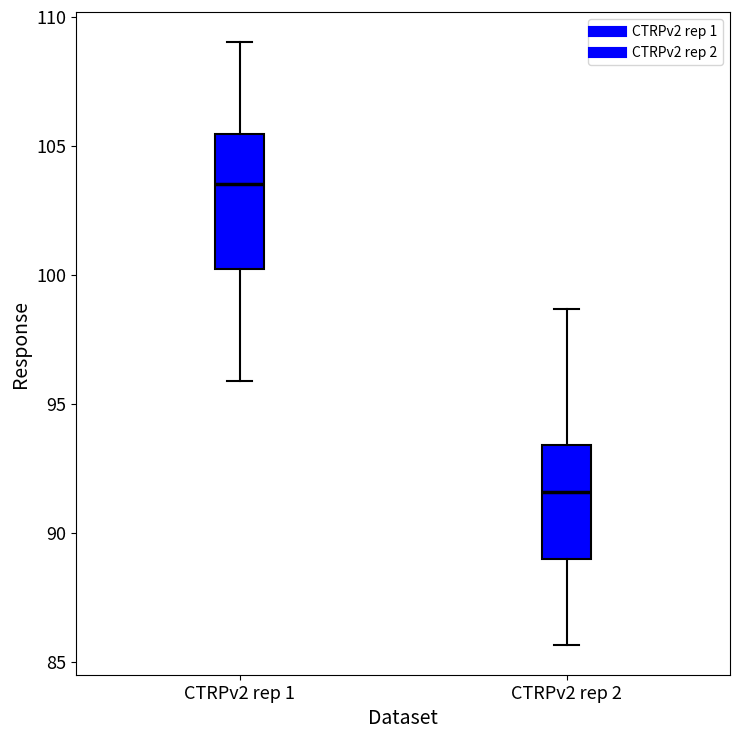

Where does the median line of the box for CTRPv2 rep 1 sit on the y-axis? The values are not printed on the chart, so give them approximately, as read against the axis.

103.5